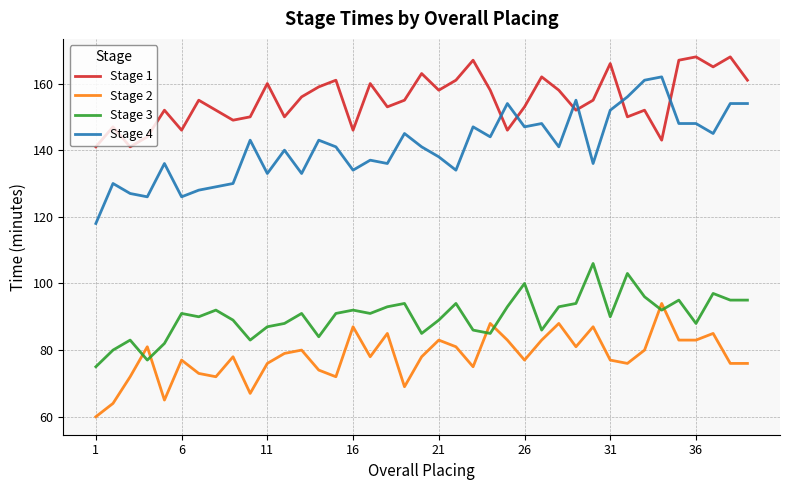

Which series has the largest total across all categories?

Stage 1